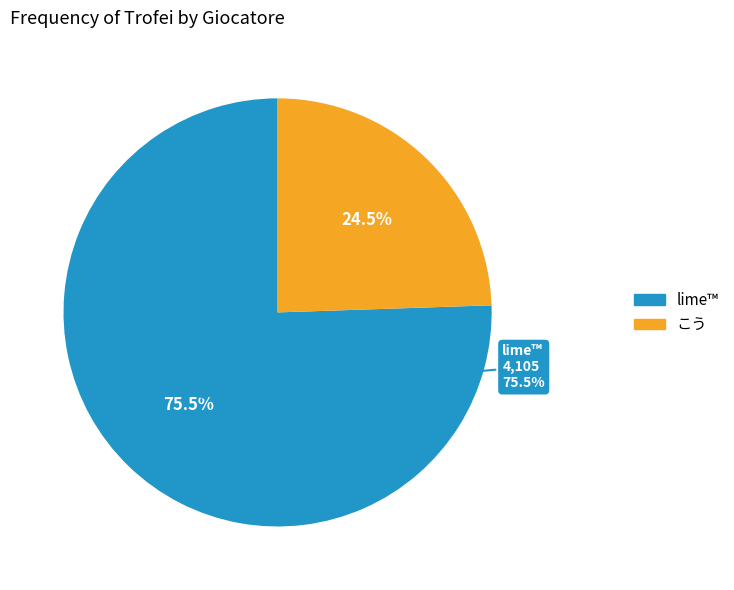

How many segments does this pie chart have?

2